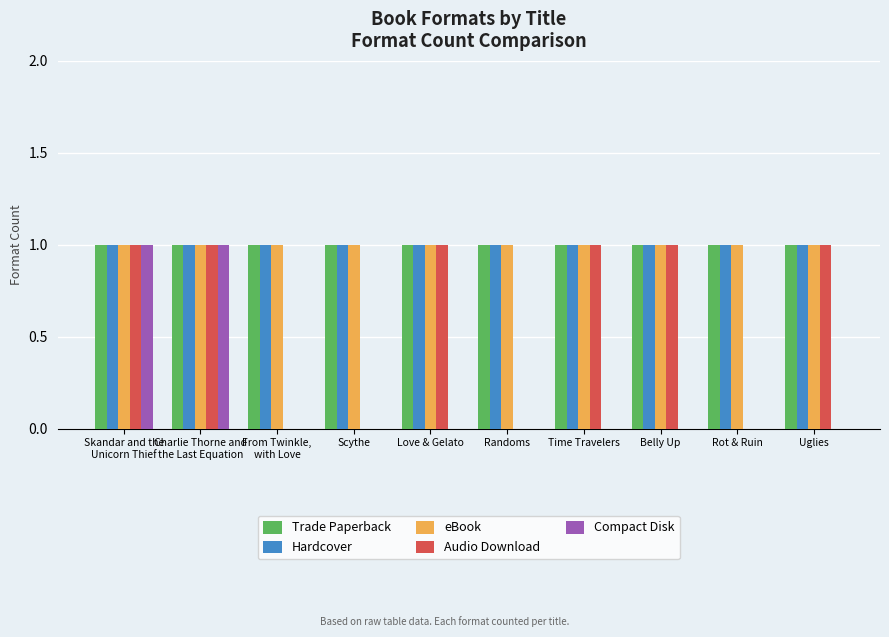

True or false: Trade Paperback has a value of 1 at Rot & Ruin.

True